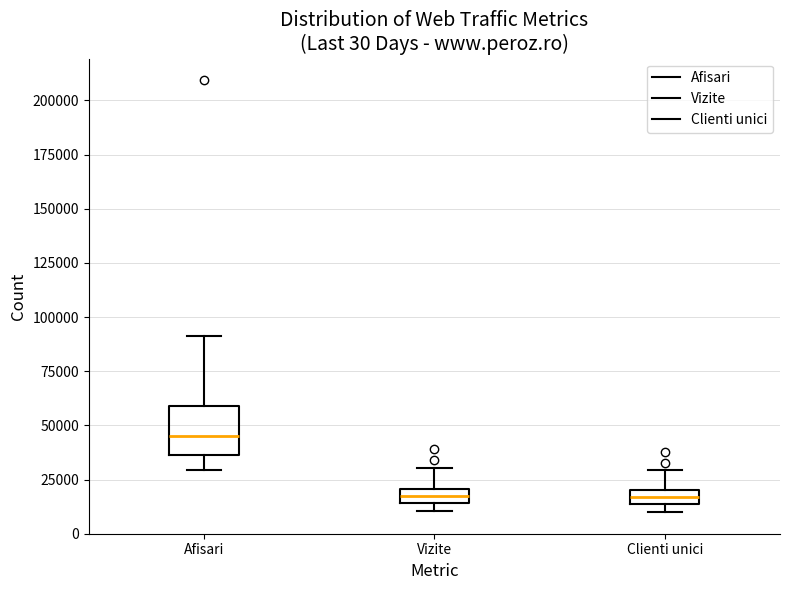

Which box's median line is the highest?

Afisari